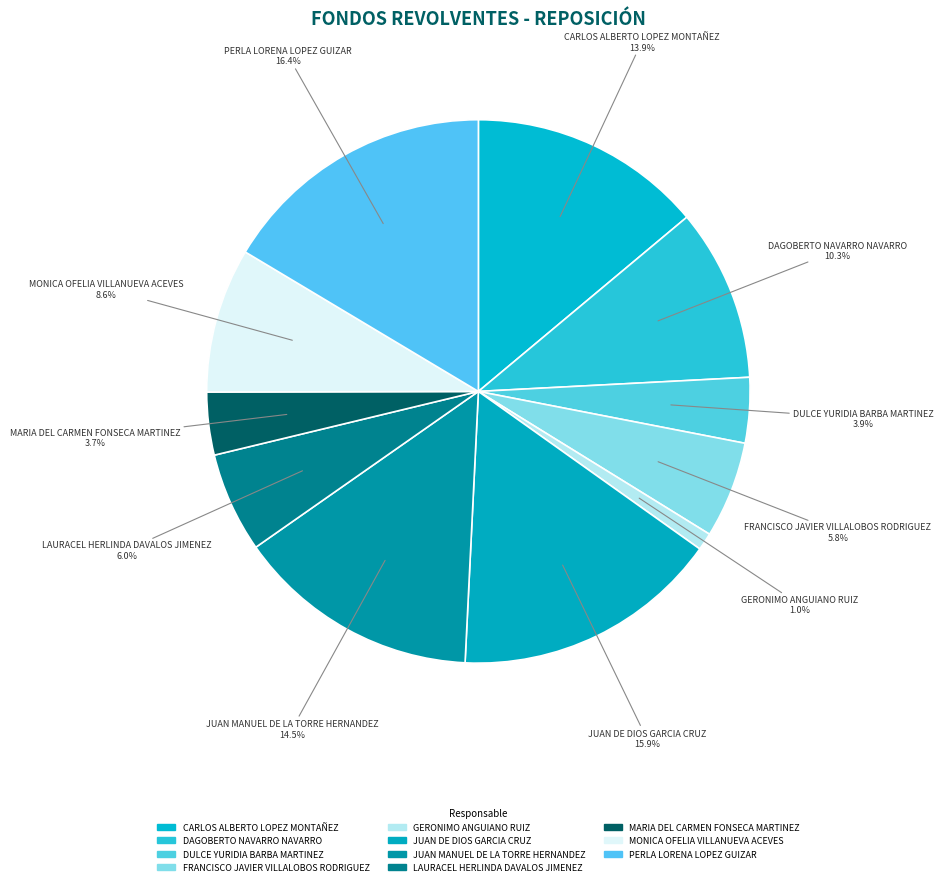

Is there any slice that represents more than half of the pie?

No